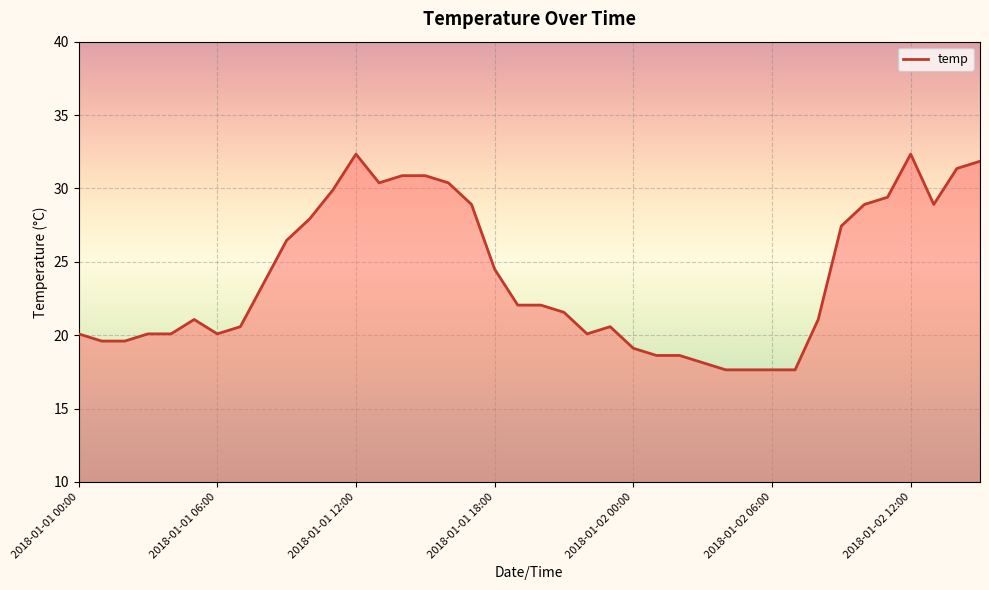

What is the maximum value shown in the chart?

32.3